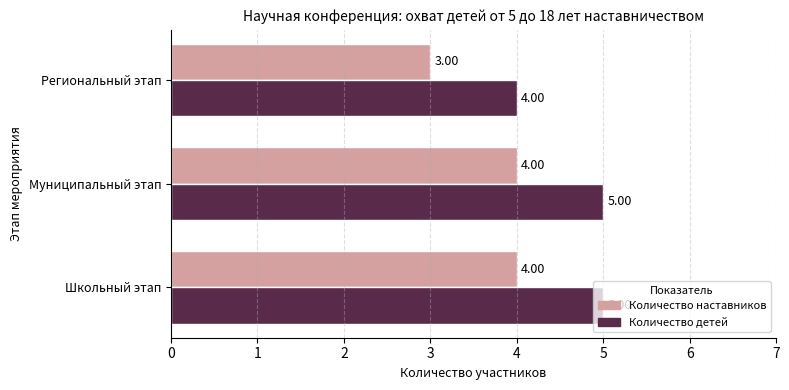

List the series in order of their overall mean, highest first.

Количество детей, Количество наставников